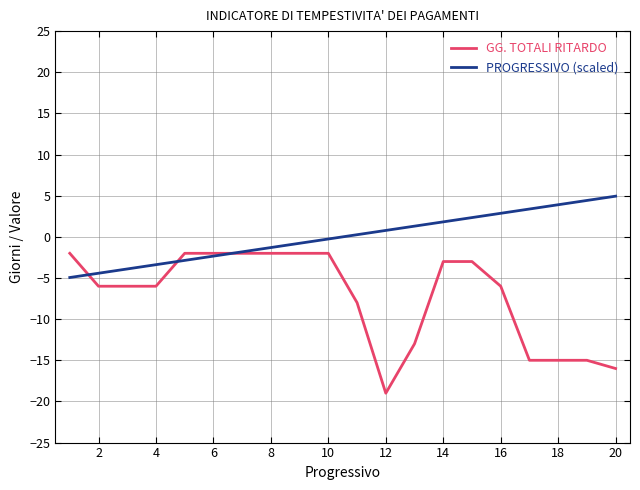

List the series in order of their peak value, lowest first.

GG. TOTALI RITARDO, PROGRESSIVO (scaled)